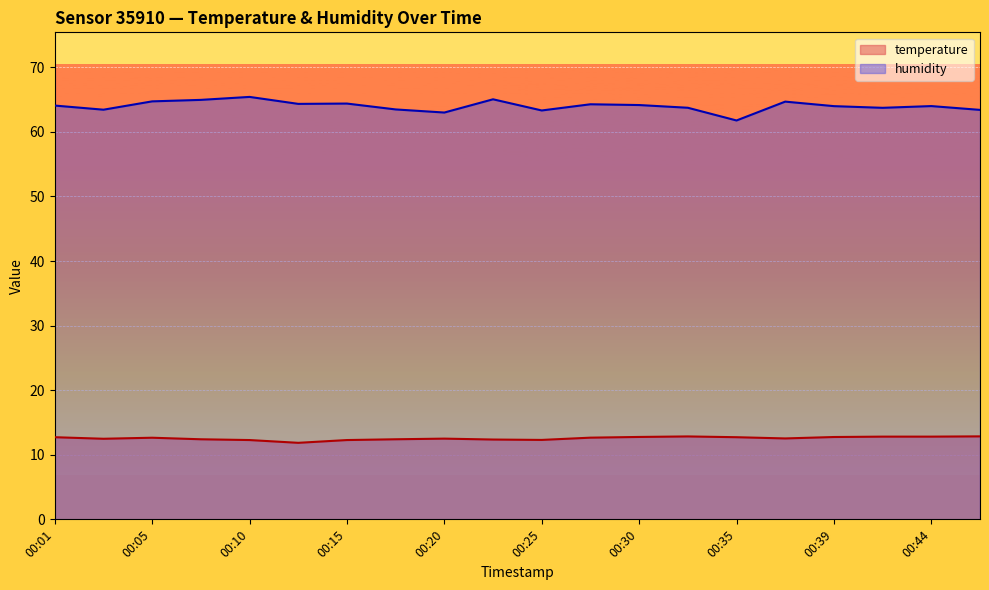

Does the chart display data point markers on the line(s)?

No